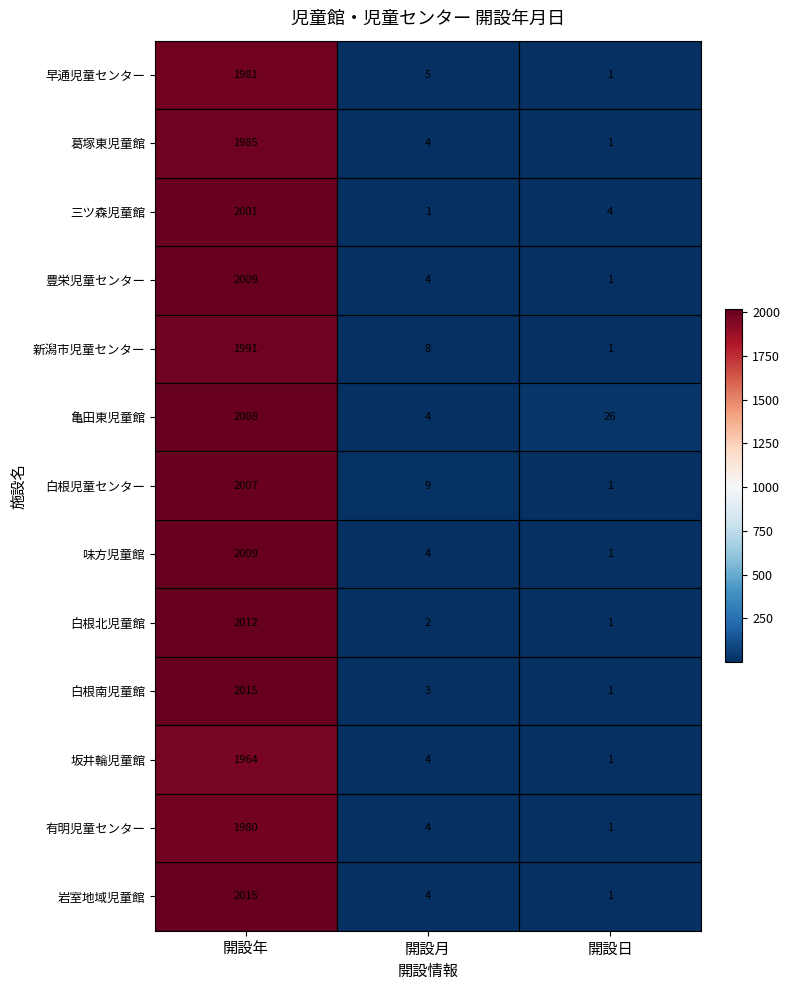

Between 開設月 and 開設日, which series saw the biggest shift?

亀田東児童館